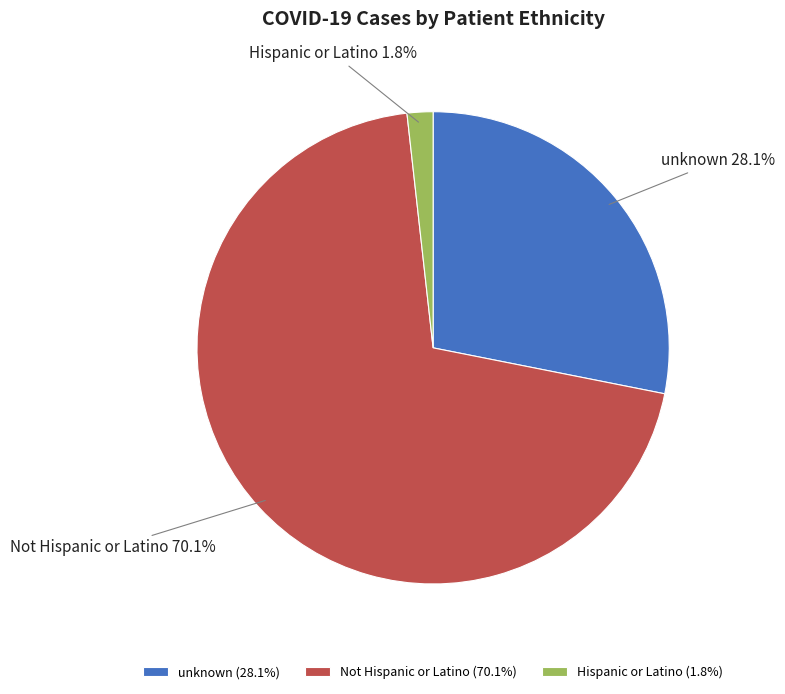

True or false: unknown accounts for 18% of the total.

False